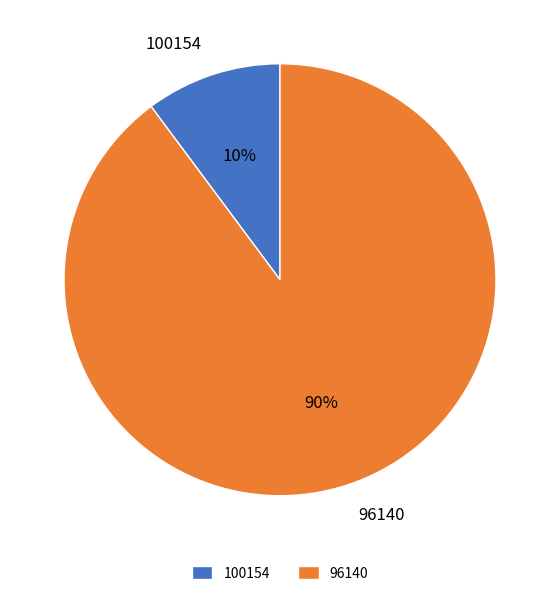

To the nearest percent, what is the average slice percentage?

50%